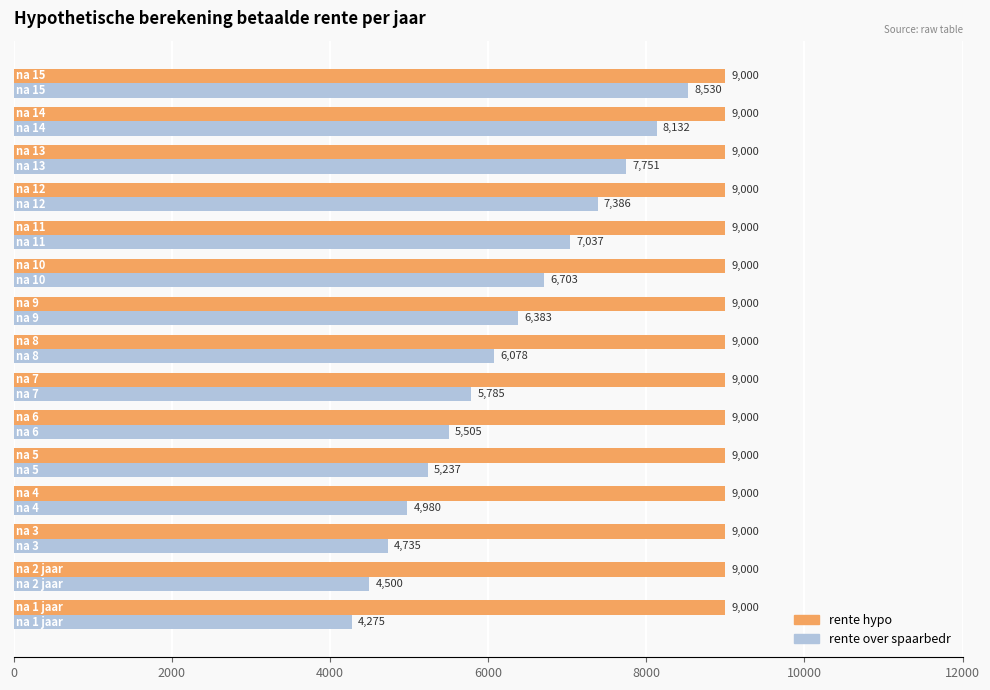

What is the minimum value shown in the chart?

4275.0